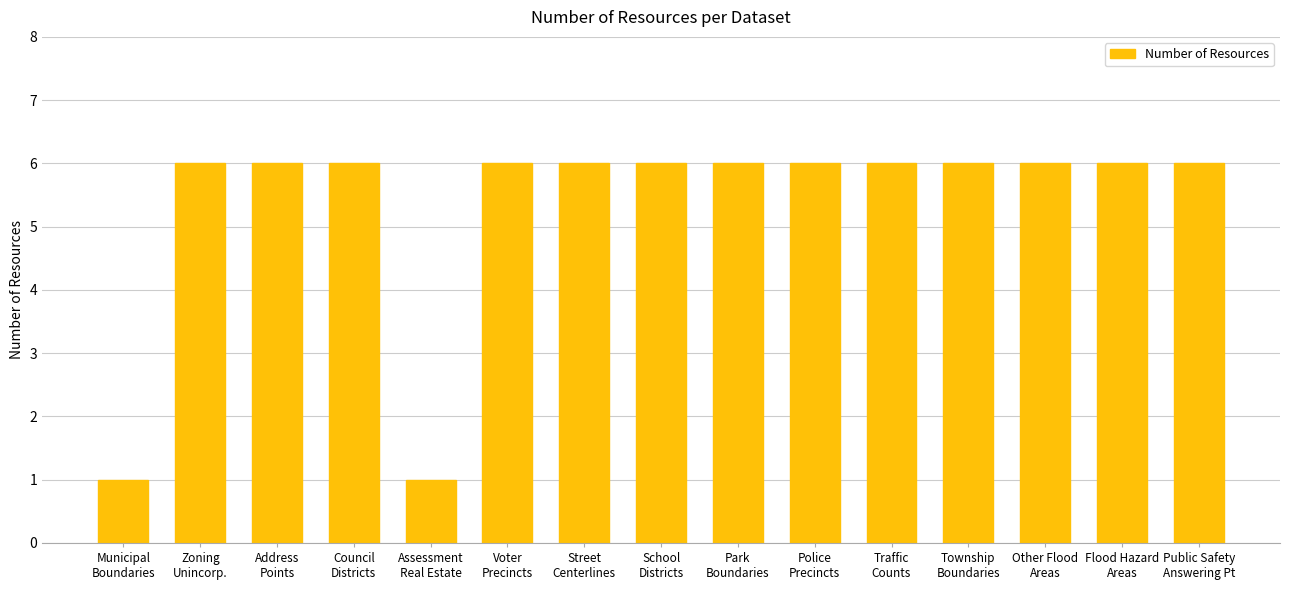

What is the greatest value displayed?

6